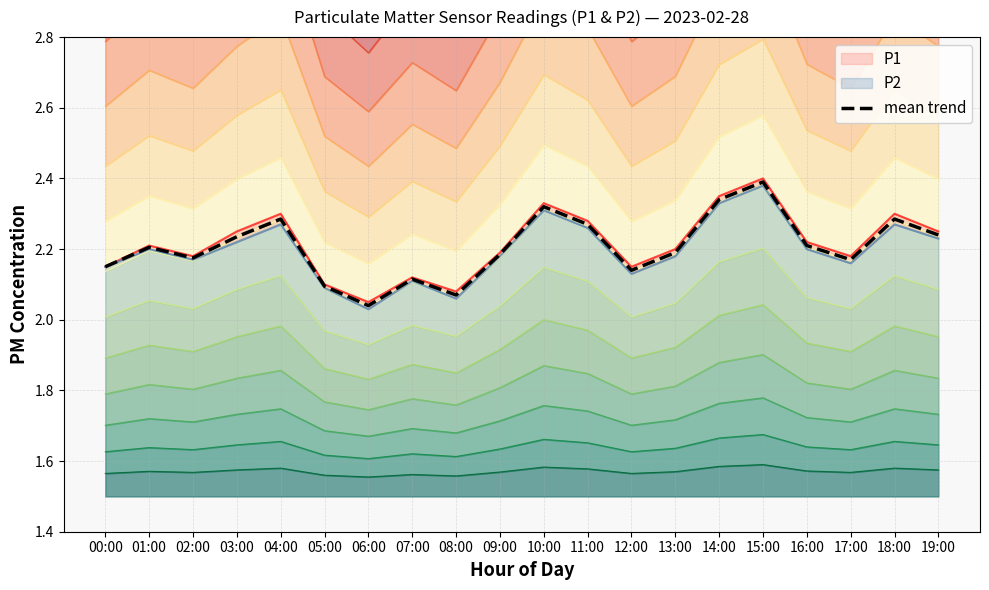

The chart shows a value of 2.9 at 06:00. True or false?

False